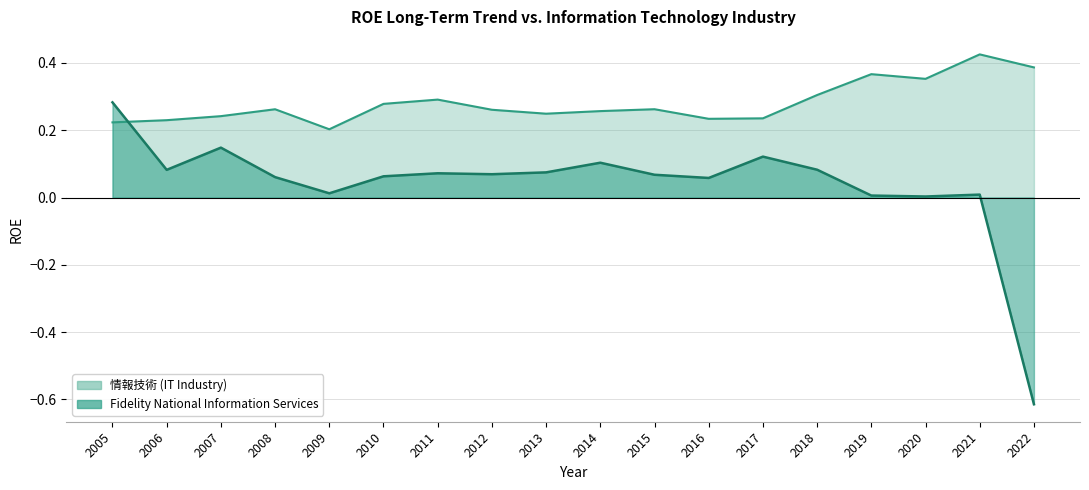

At which label is 情報技術 closest to 0?

2009